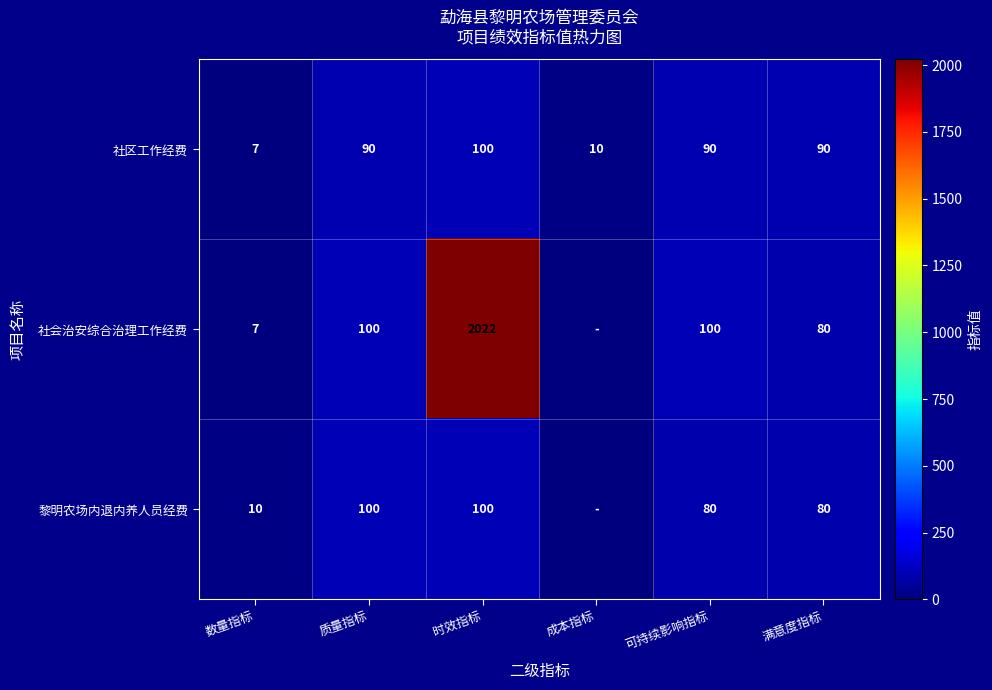

The value of 黎明农场内退内养人员经费 at 时效指标 is 100. True or false?

True